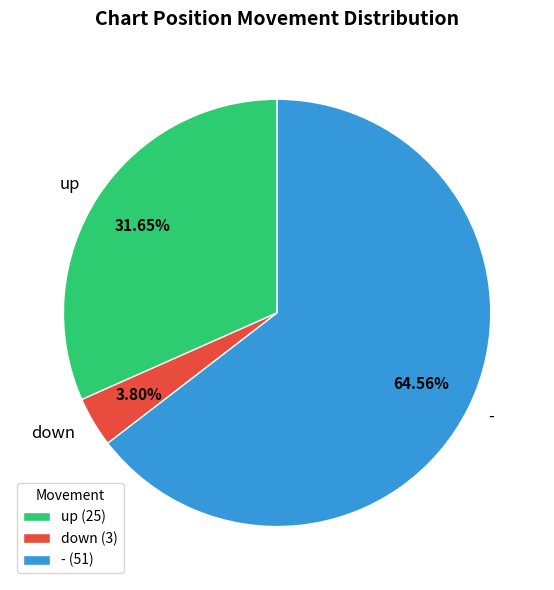

To the nearest percent, what is the difference between the down and up slice percentages?

28%